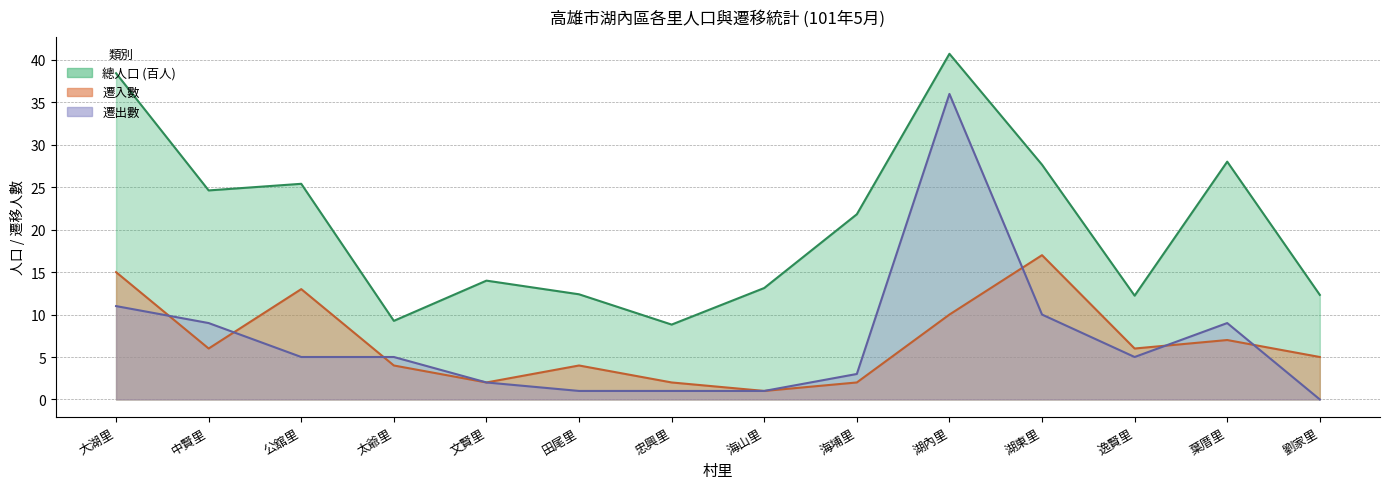

What is the lowest value of the 總人口 series?

8.8